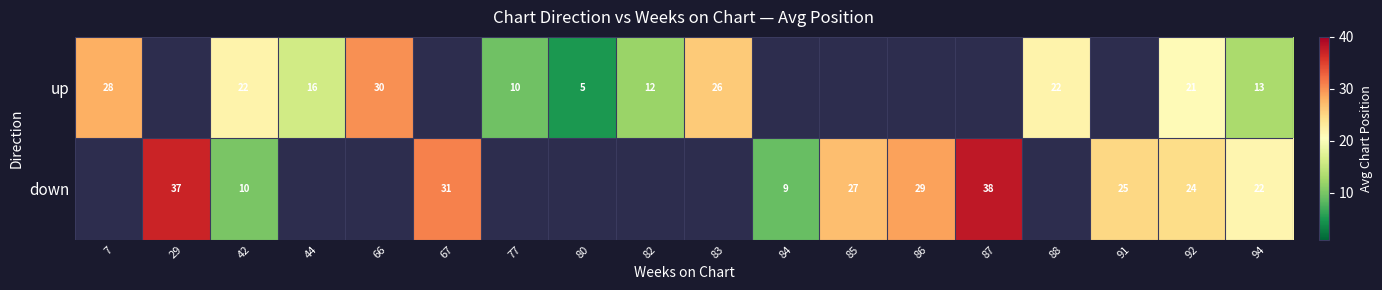

At how many categories does at least one series exceed 29?

4